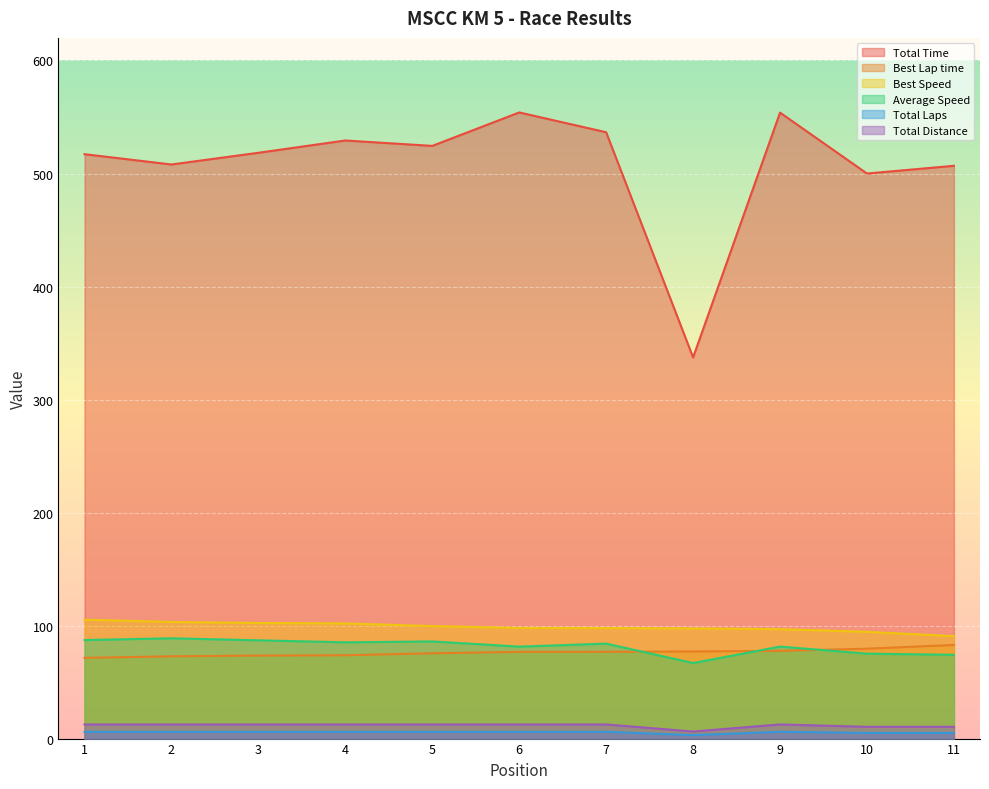

What is the highest value of the Best Lap time series?

82.8